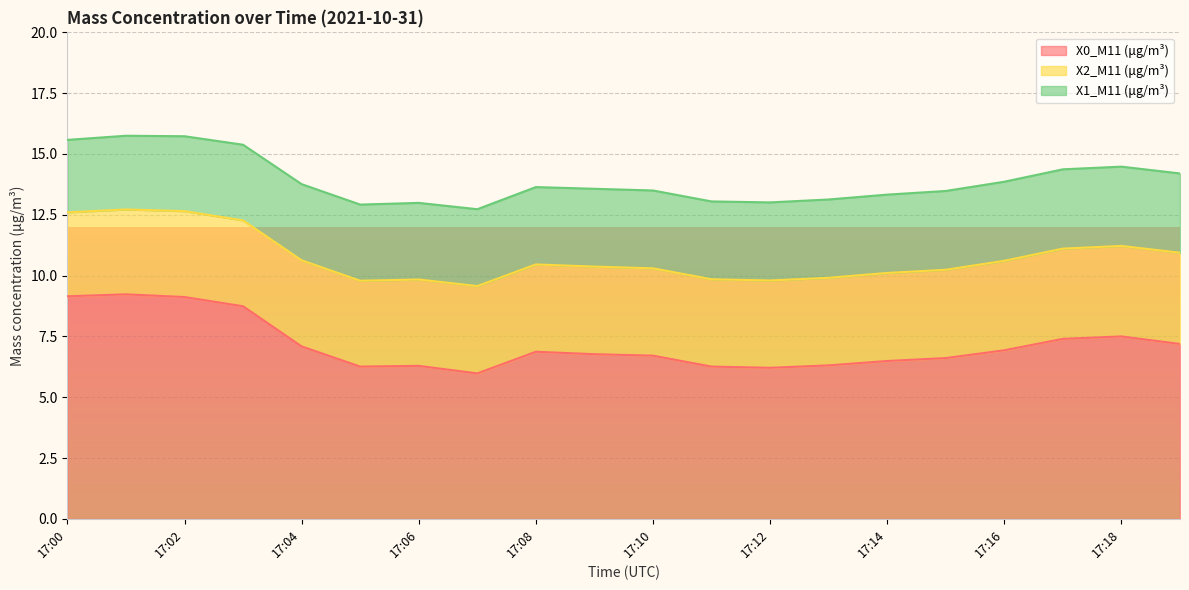

At which category is the sum across all series the highest?

17:01